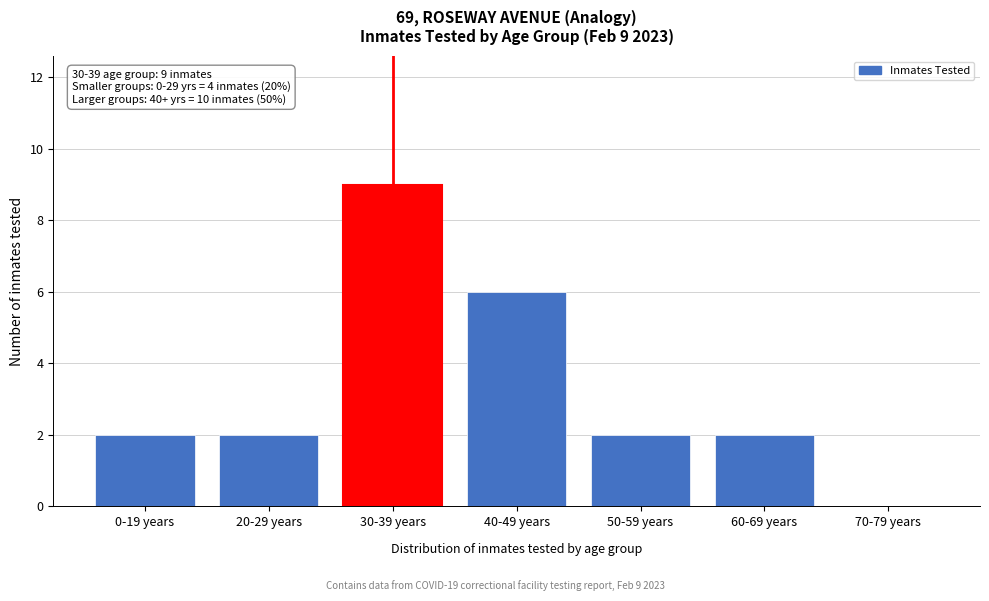

Reading left to right, extract all data points from this chart.

0-19 years=2	20-29 years=2	30-39 years=9	40-49 years=6	50-59 years=2	60-69 years=2	70-79 years=0